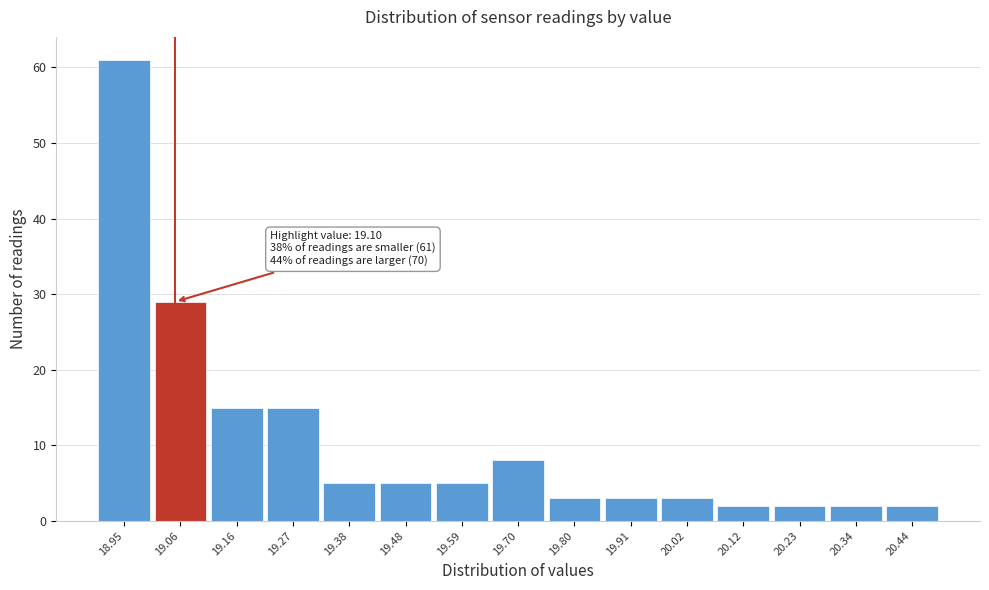

Reading right to left, extract all data points from this chart.

20.44=2	20.34=2	20.23=2	20.12=2	20.02=3	19.91=3	19.80=3	19.70=8	19.59=5	19.48=5	19.38=5	19.27=15	19.16=15	19.06=29	18.95=61